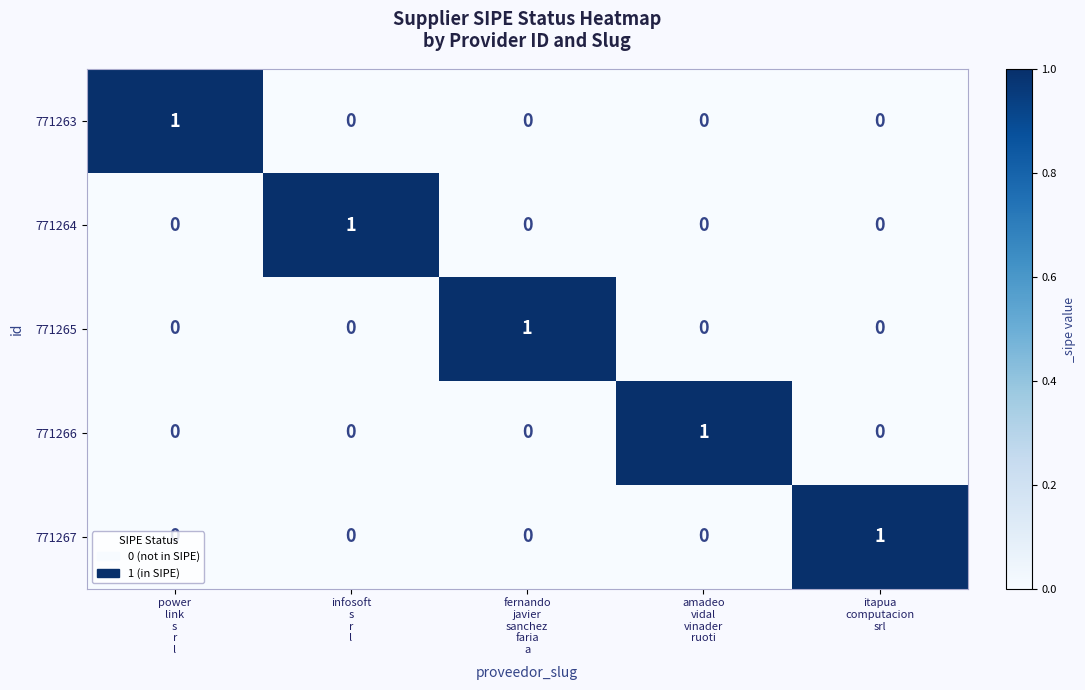

Count the 771267 values in the range 0 to 1.

5